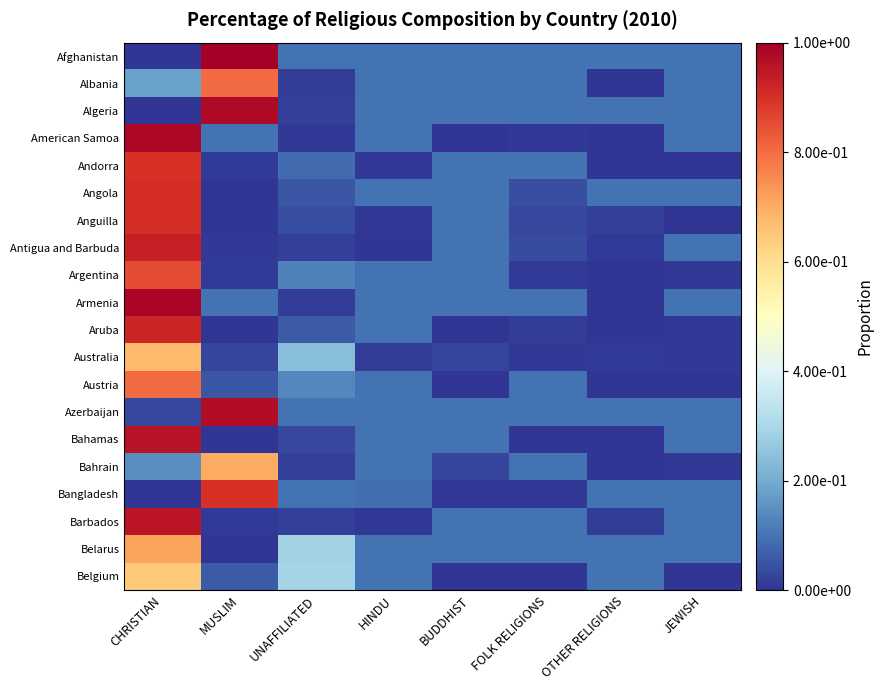

Which has a higher value, JEWISH or BUDDHIST?

JEWISH